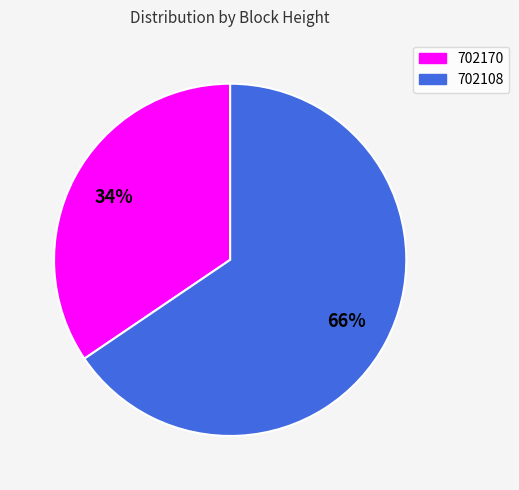

Count the number of slices in the pie.

2